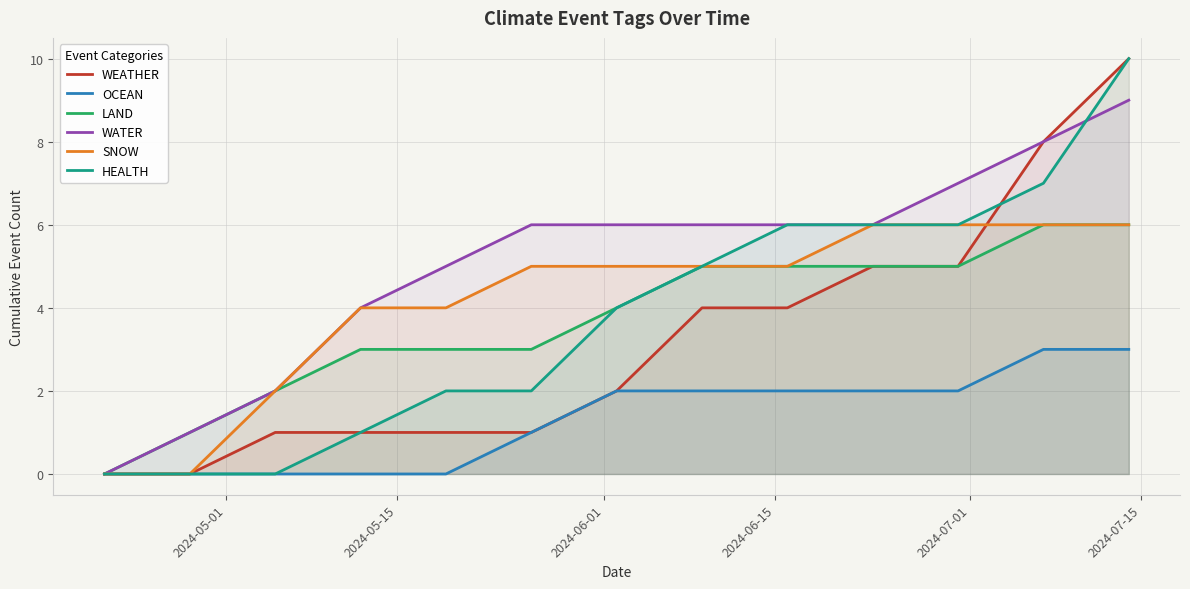

What is the highest value of the WATER series?

9